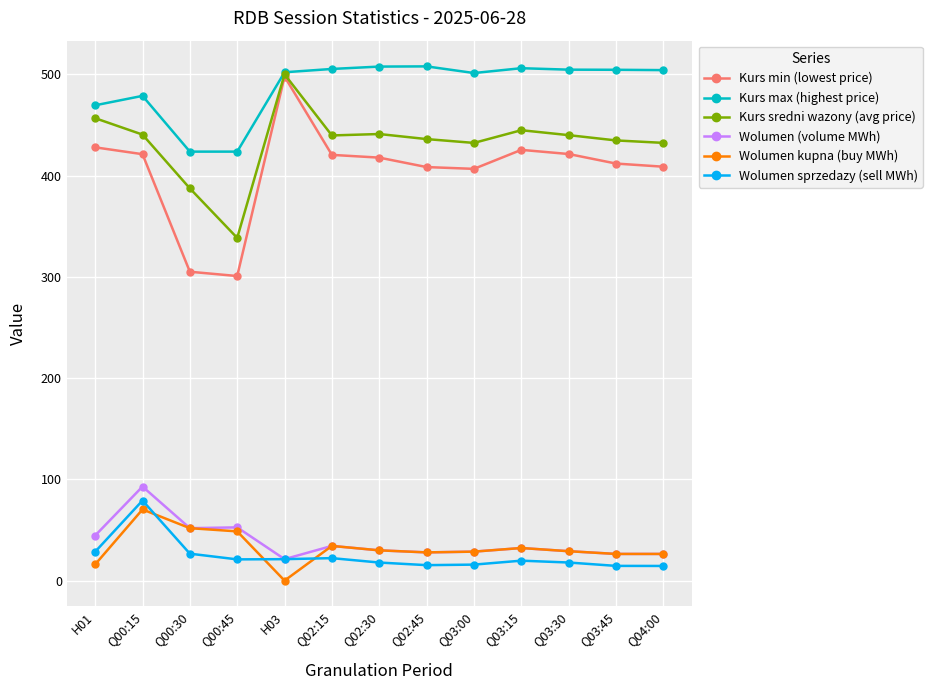

Which series has the largest range (max minus min)?

Kurs min (lowest price)